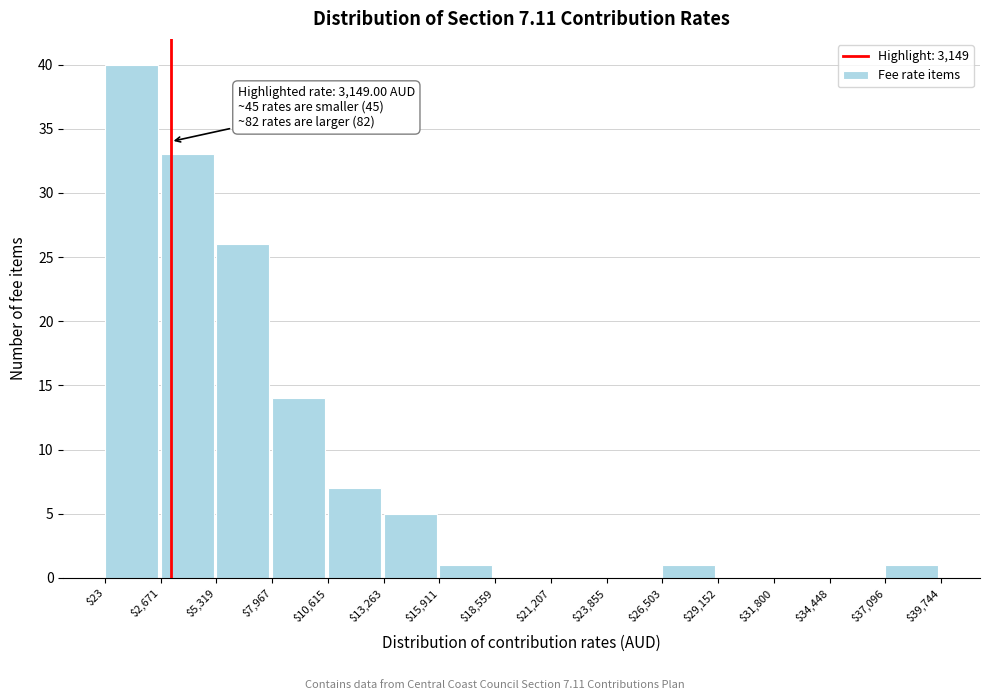

Which range on the x-axis has the tallest bar?

$23 to $2,671